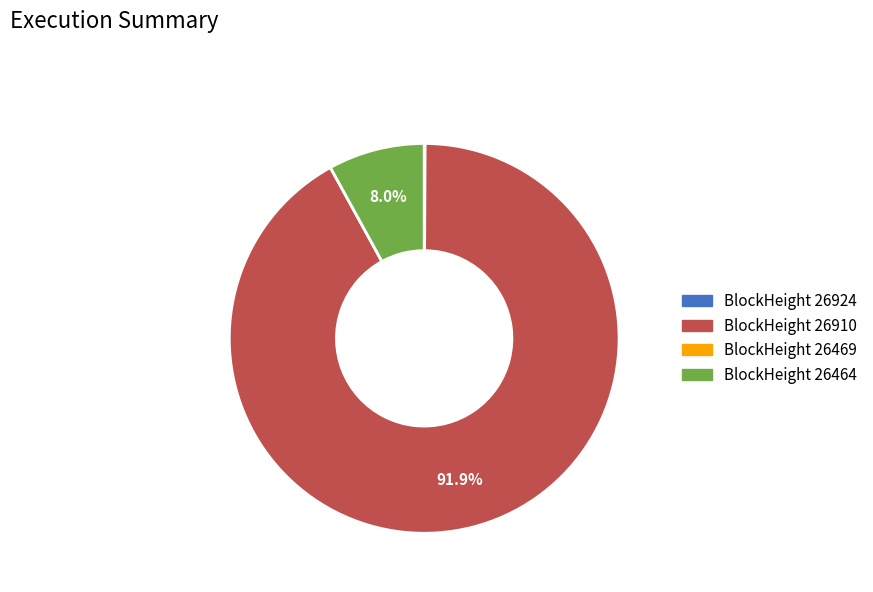

Is there any slice that represents more than half of the pie?

Yes